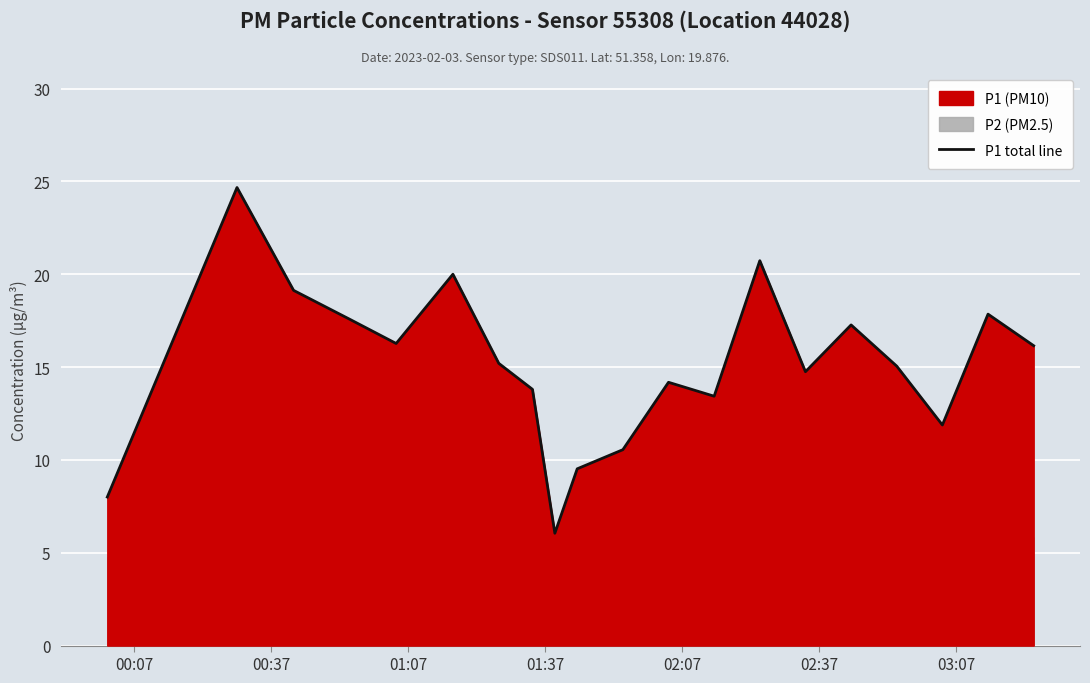

Is it true that the value at 12 is 4.2?

False